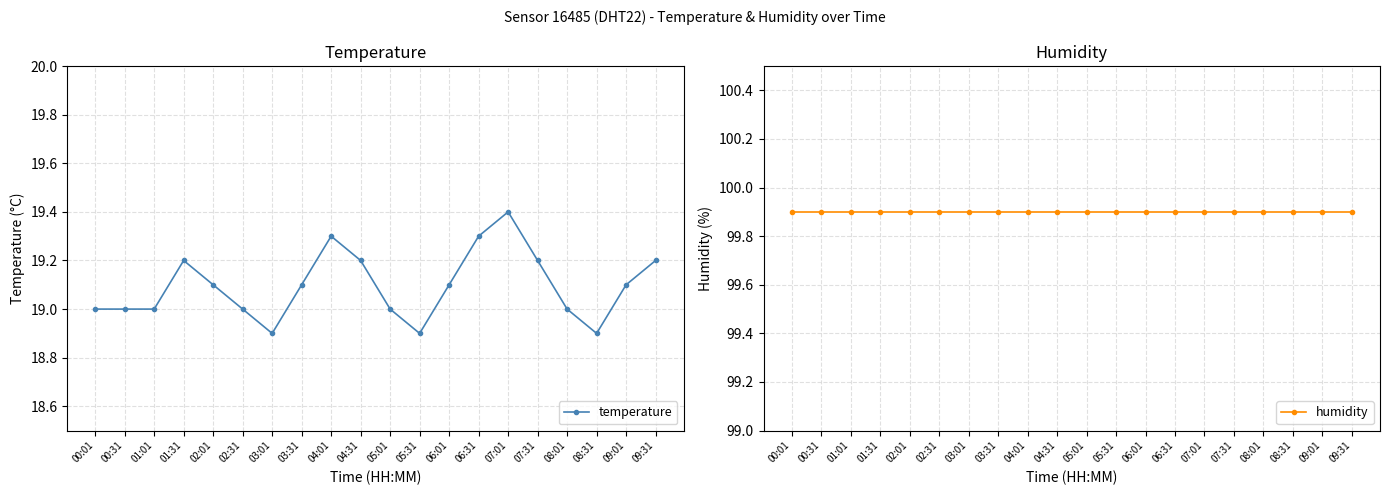

Which category has the highest value in the humidity series?

00:01